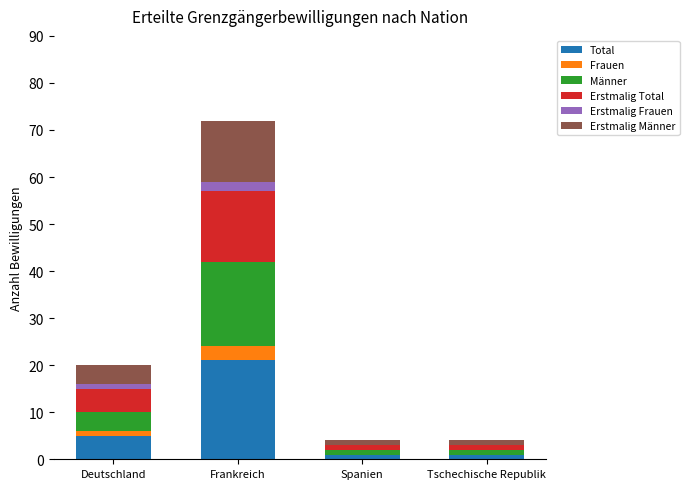

What are all the series names shown in the legend?

Total, Frauen, Männer, Erstmalig Total, Erstmalig Frauen, Erstmalig Männer